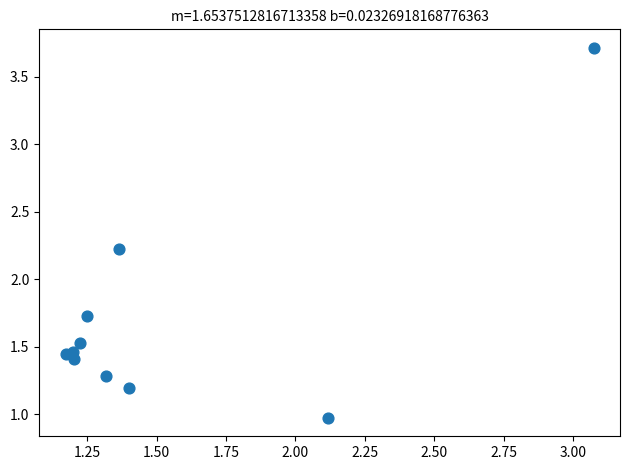

What is the range of Y values (max minus min)?

2.7